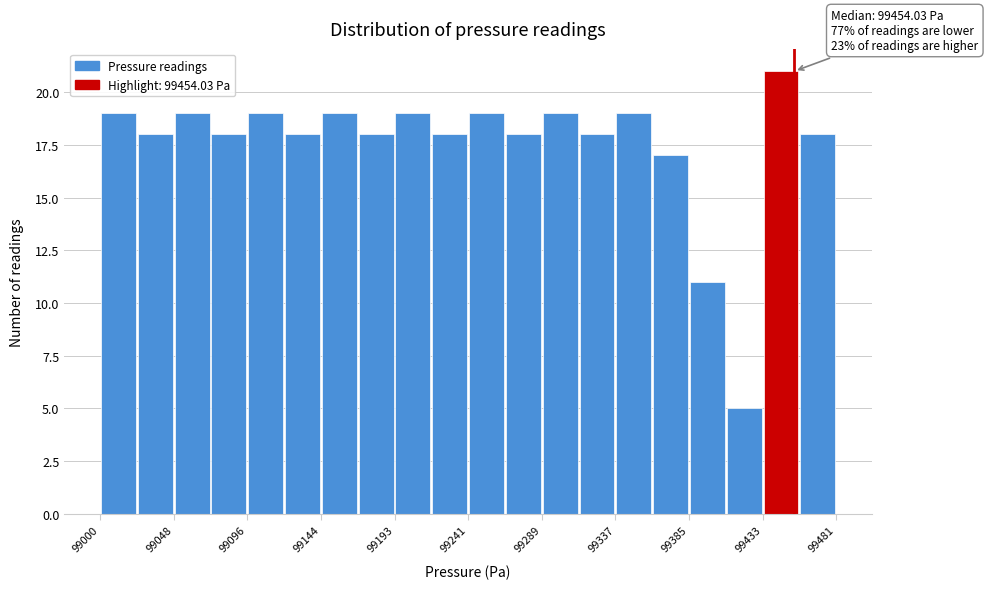

Which range on the x-axis has the tallest bar?

99435 to 99455